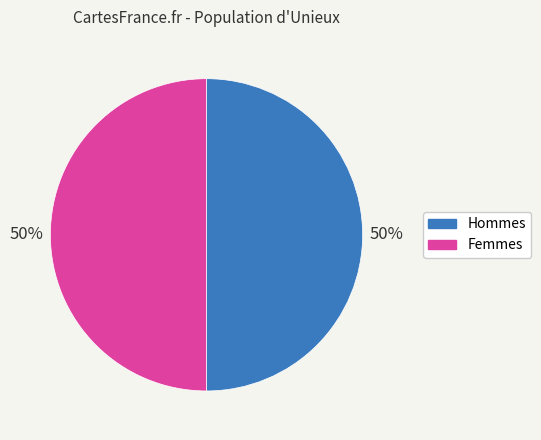

To the nearest percent, what is the average slice percentage?

50%